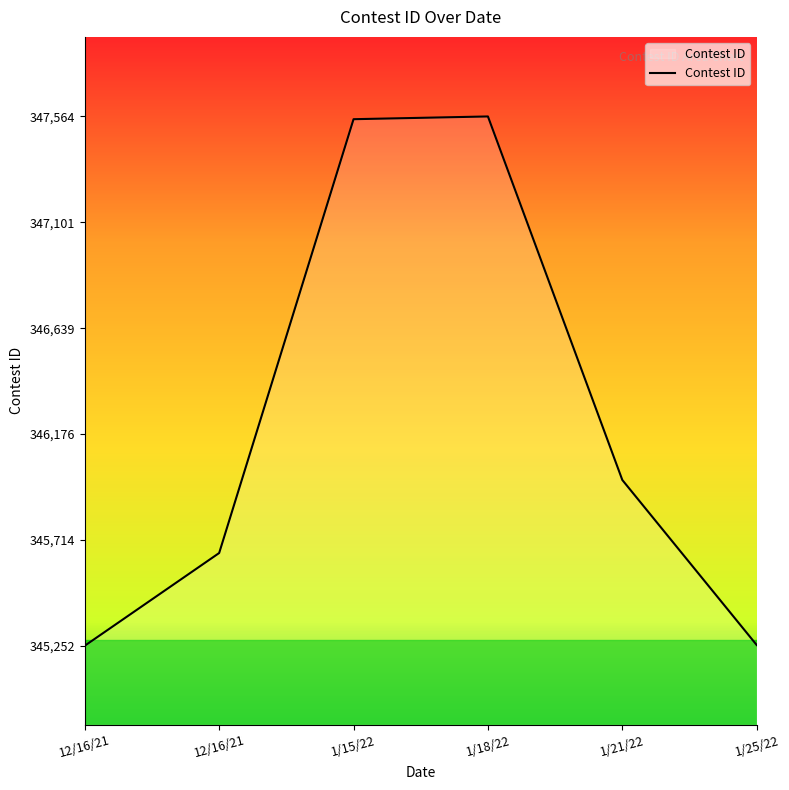

Reading right to left, list all the values displayed in this chart.

345255	345976	347564	347552	345657	345252